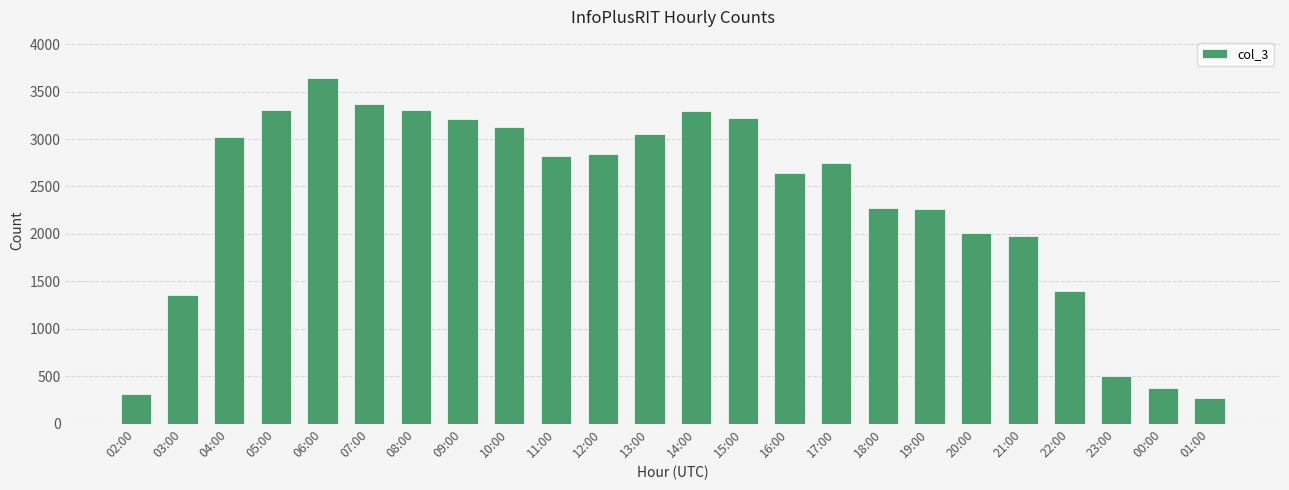

What is the label of the 9th bar from the right?

17:00